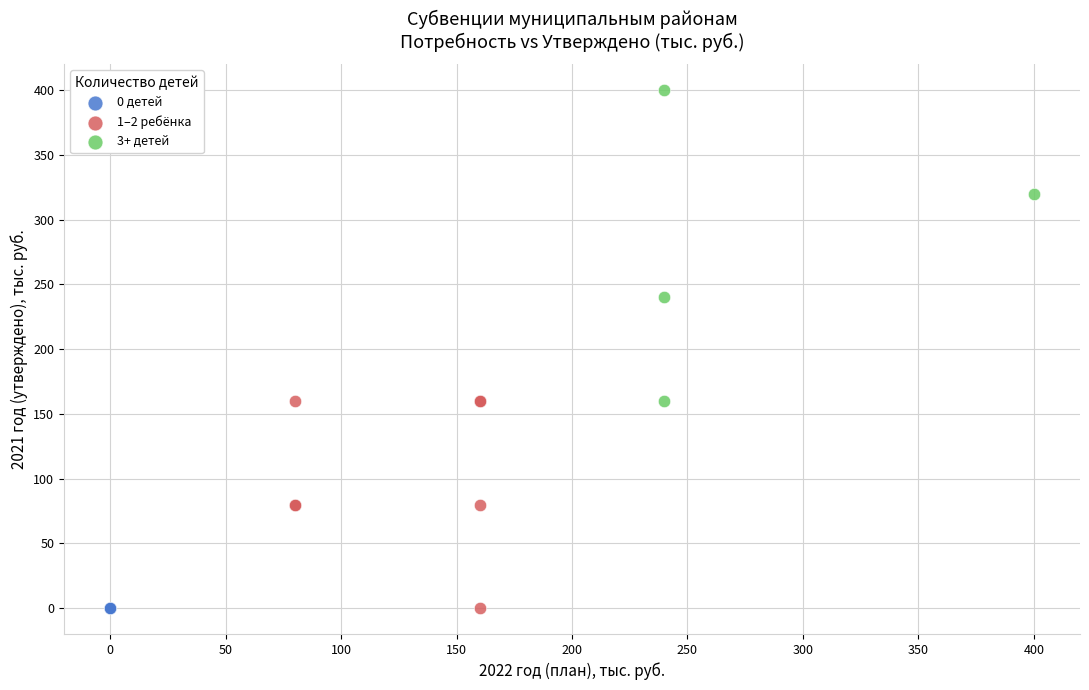

Which series contains the highest Y value?

3+ детей